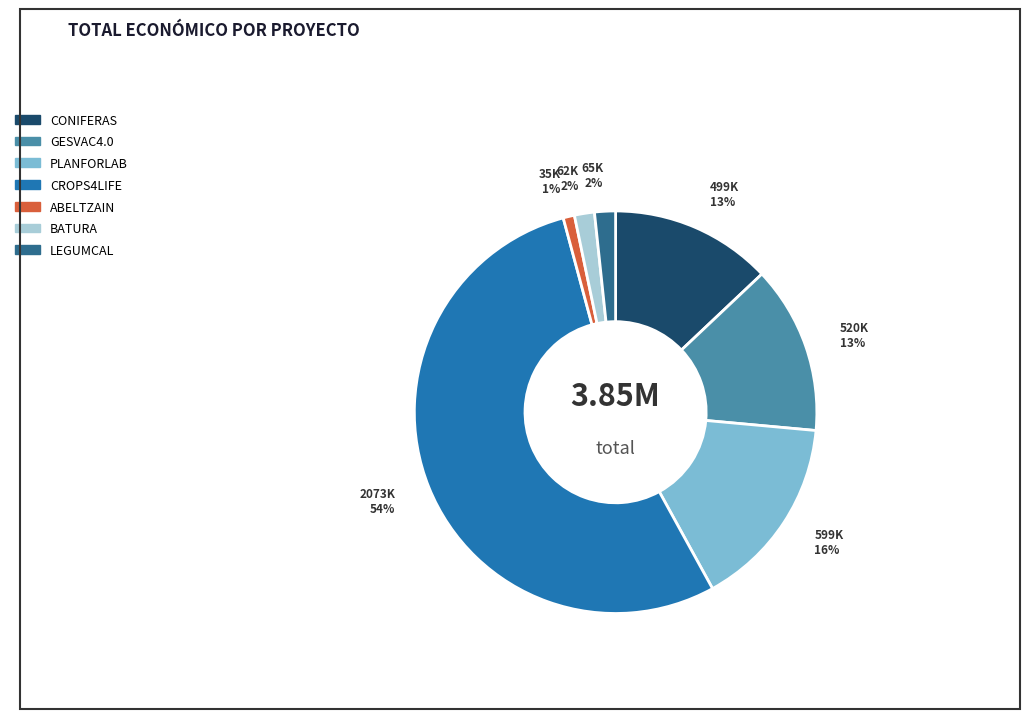

What percentage is the ABELTZAIN slice, to the nearest percent?

1%